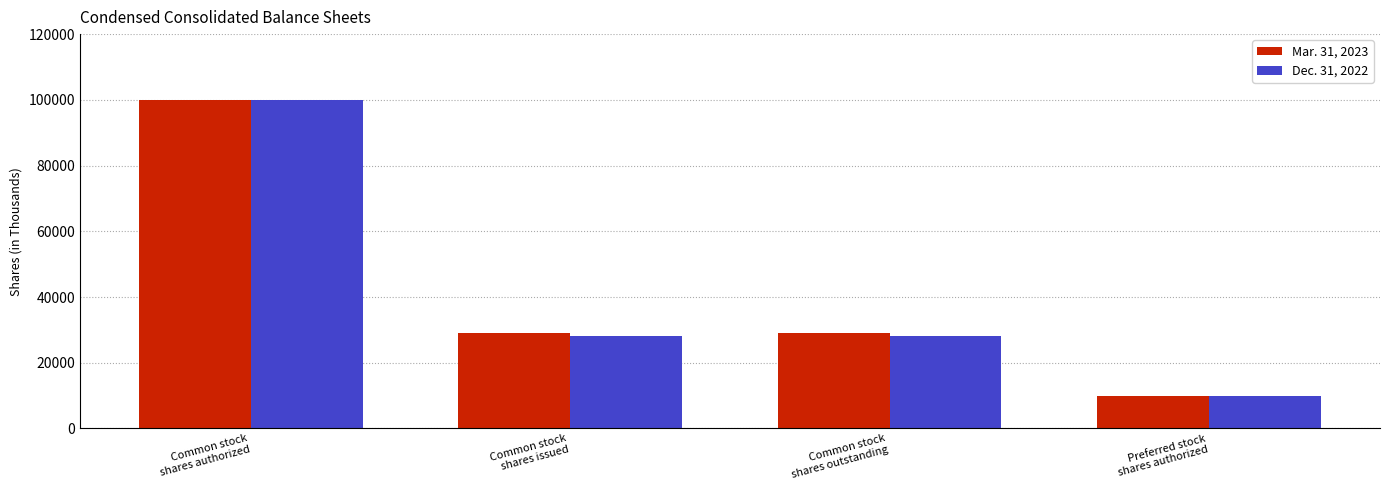

At which category does the chart reach its peak across all series?

Common stock
shares authorized